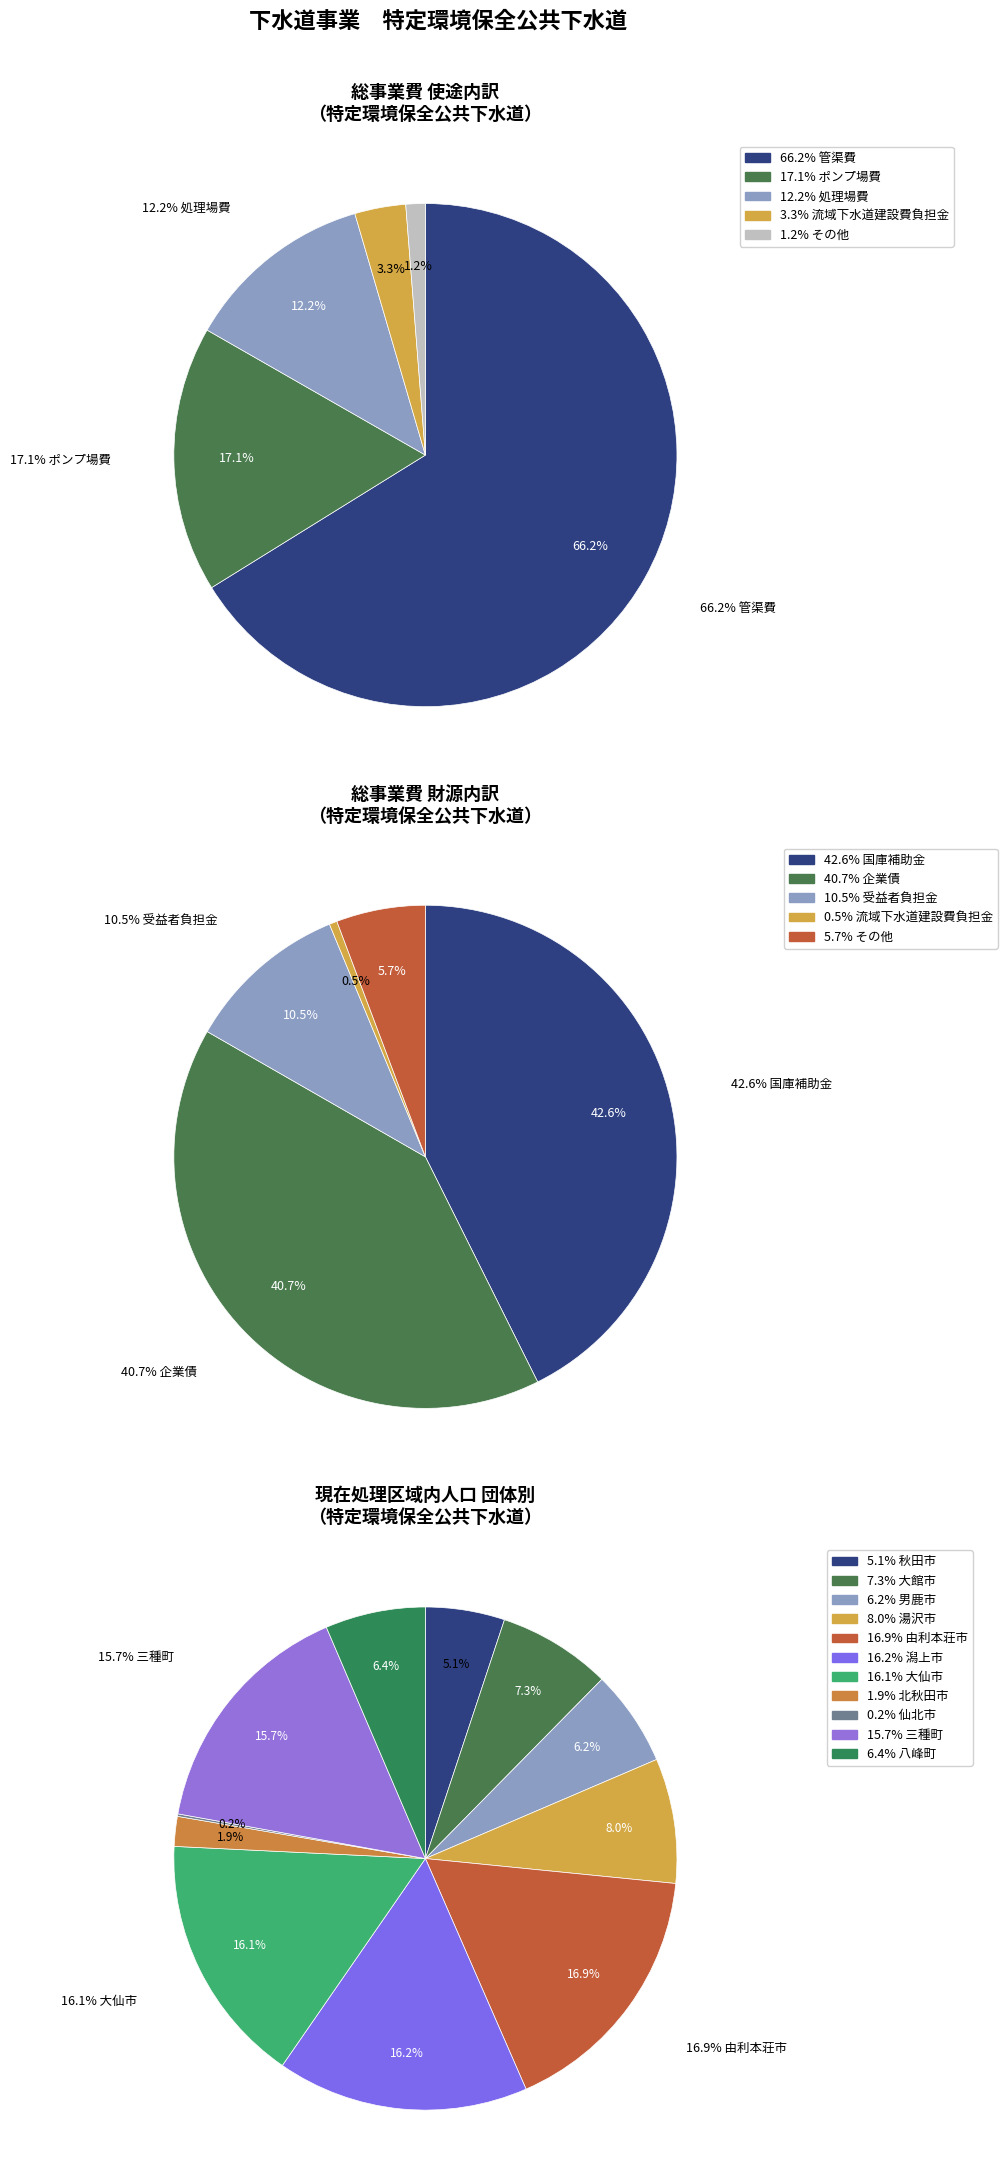

Count the number of slices in the pie.

5